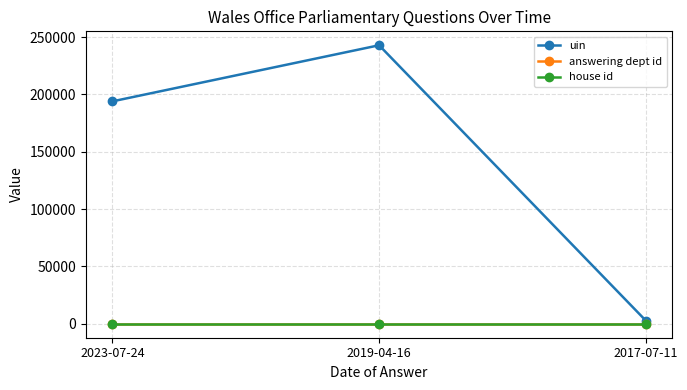

Reading left to right, extract all data points from this chart.

uin: 2023-07-24=193913	2019-04-16=242805	2017-07-11=2840
answering dept id: 2023-07-24=28	2019-04-16=28	2017-07-11=28
house id: 2023-07-24=1	2019-04-16=1	2017-07-11=1